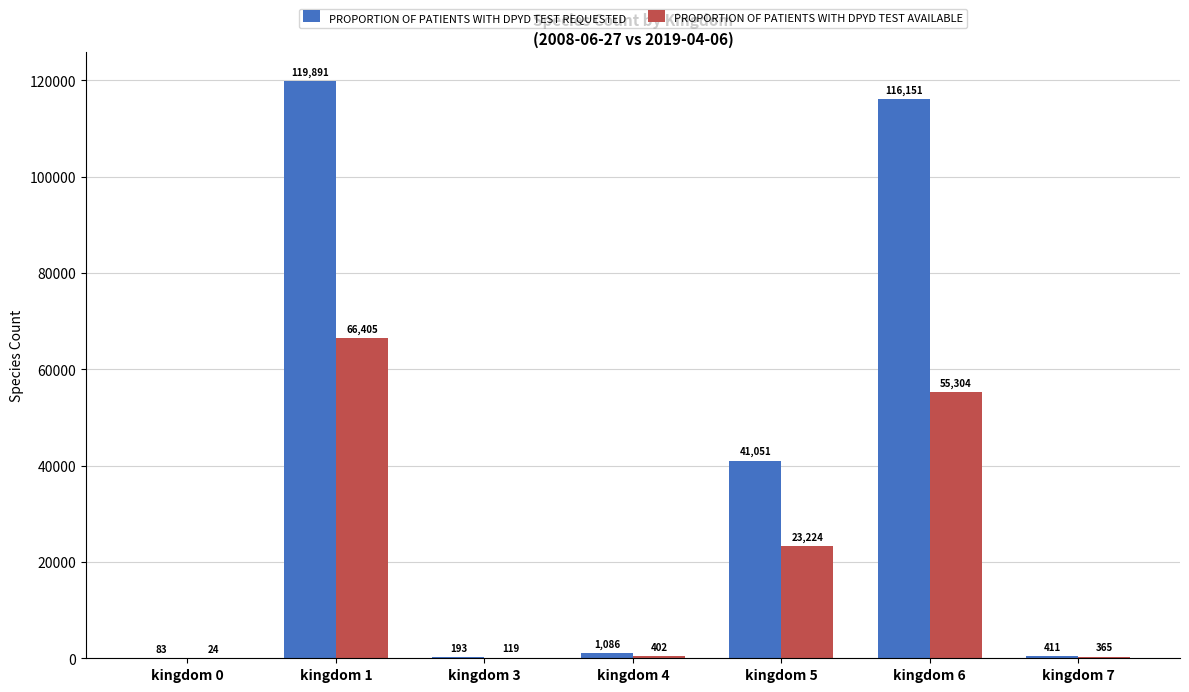

What are all the series names shown in the legend?

PROPORTION OF PATIENTS WITH DPYD TEST REQUESTED, PROPORTION OF PATIENTS WITH DPYD TEST AVAILABLE